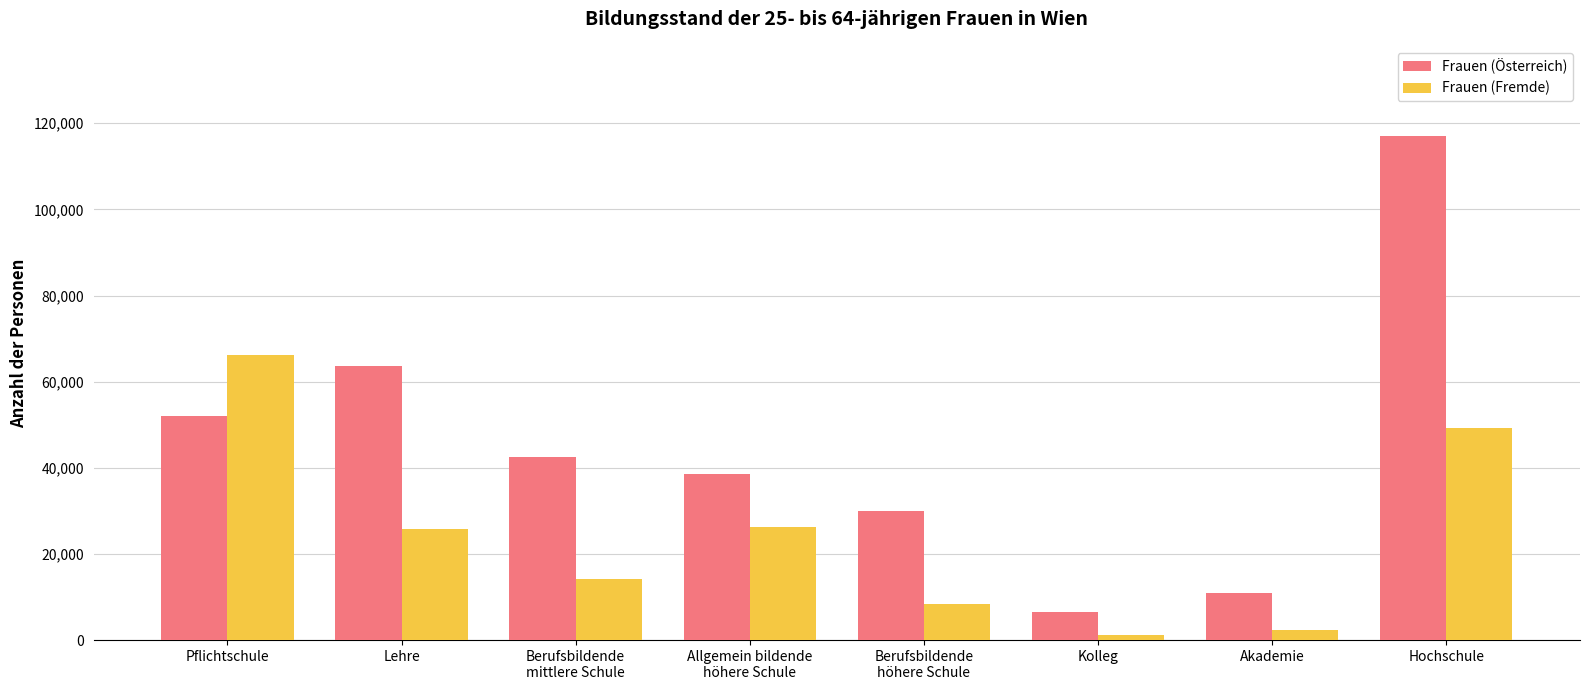

Rank the series at Lehre from highest to lowest value.

Frauen (Österreich), Frauen (Fremde)